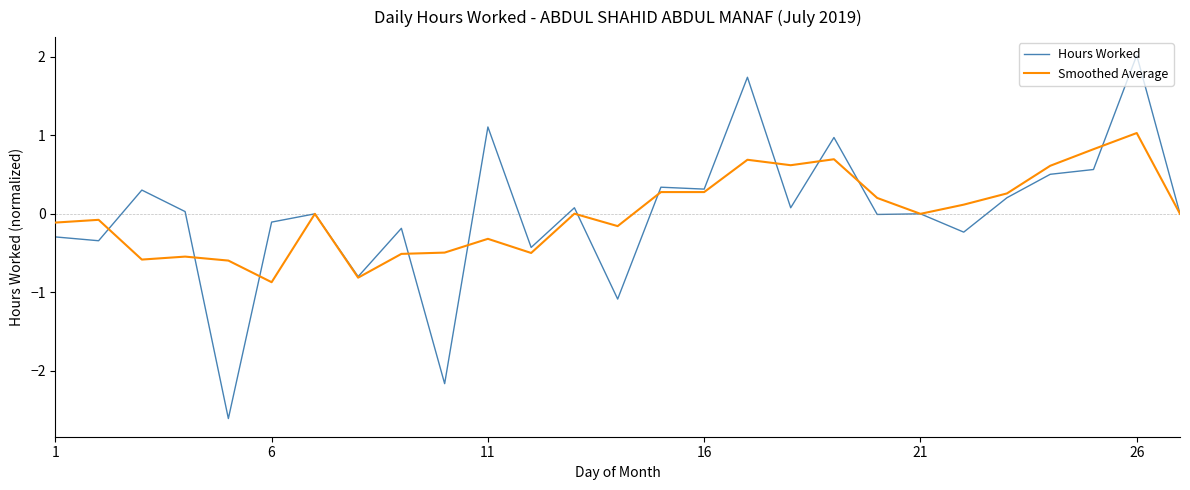

Which series has the largest range (max minus min)?

Hours Worked